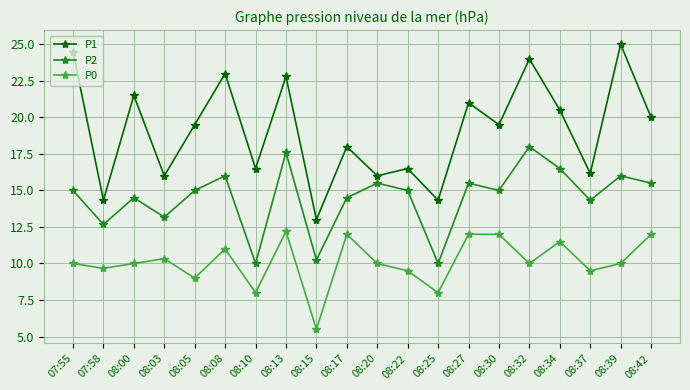

What are all the series names shown in the legend?

P1, P2, P0